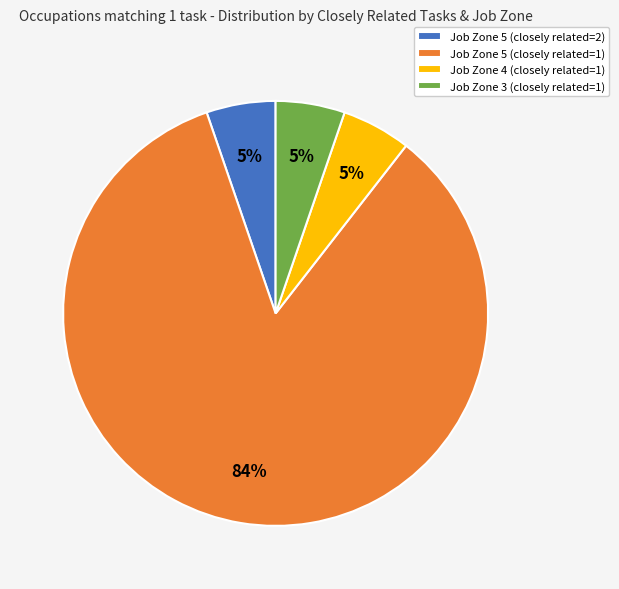

What is the majority slice?

Job Zone 5 (closely related=1)